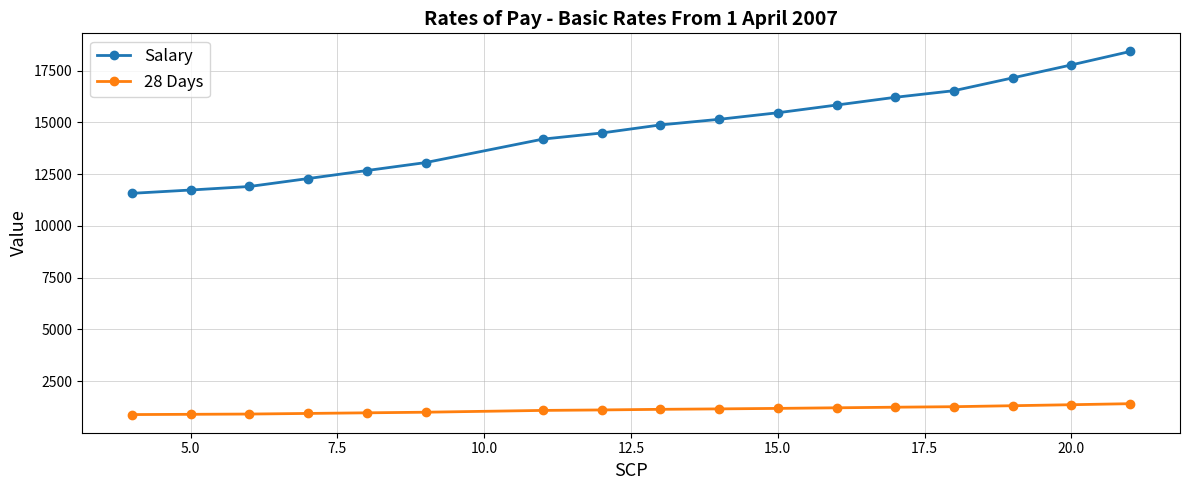

True or false: Salary and 28 Days intersect in this chart.

False